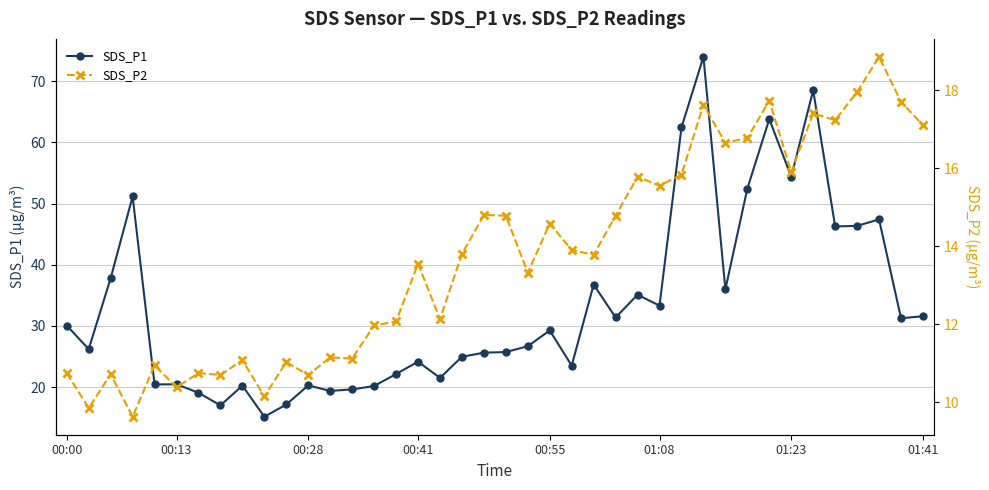

The SDS_P1 series shows 46.5 at 01:41. True or false?

False